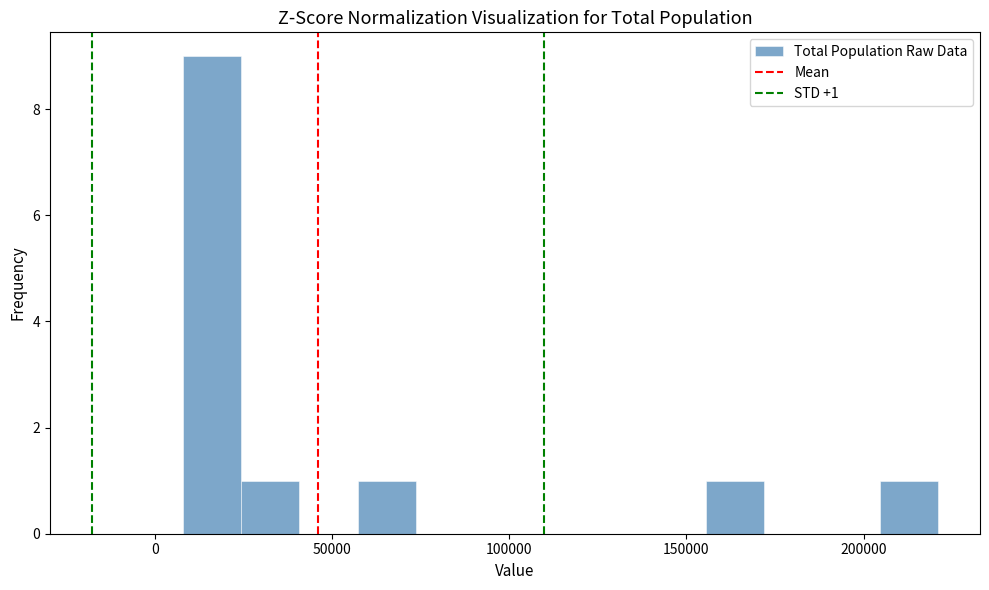

Around what value on the x-axis is the tallest bar? Give the approximate position of its centre, as read against the axis.

15000